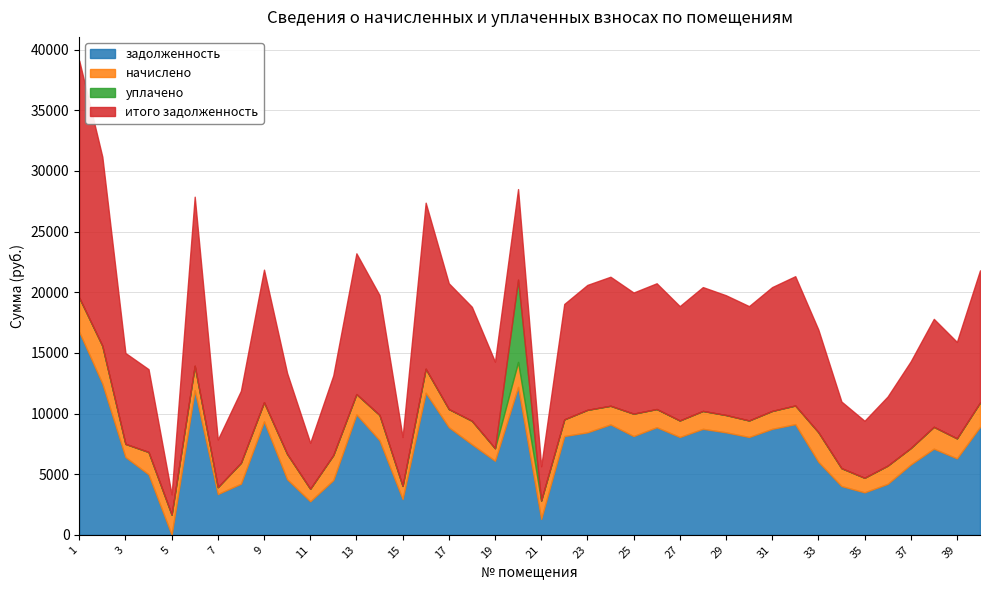

What is the sum of the начислено values at 29 and 37?

2775.6